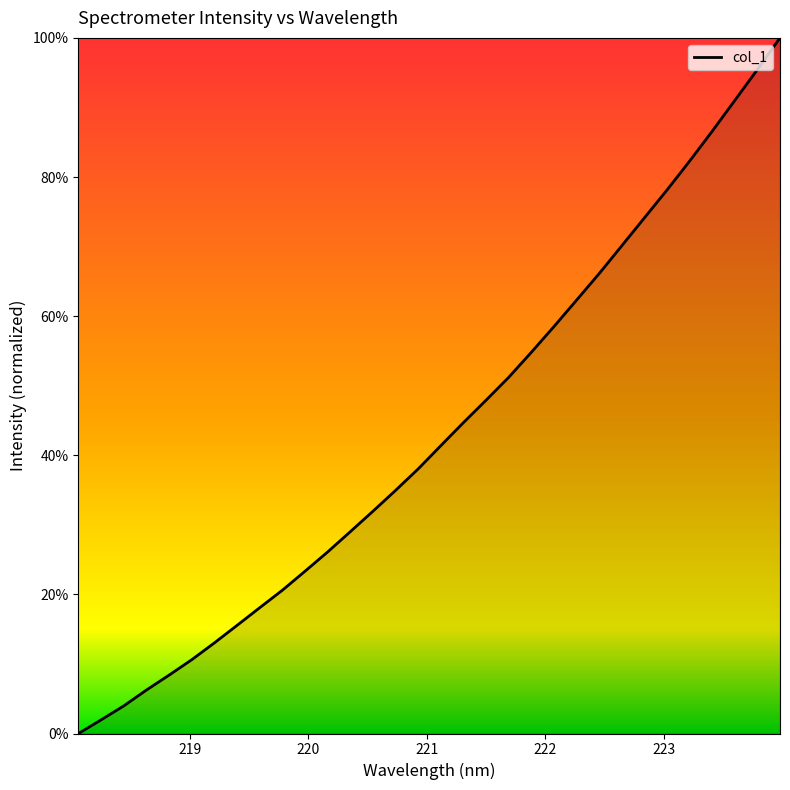

What is the difference between the maximum and minimum values?

100.0